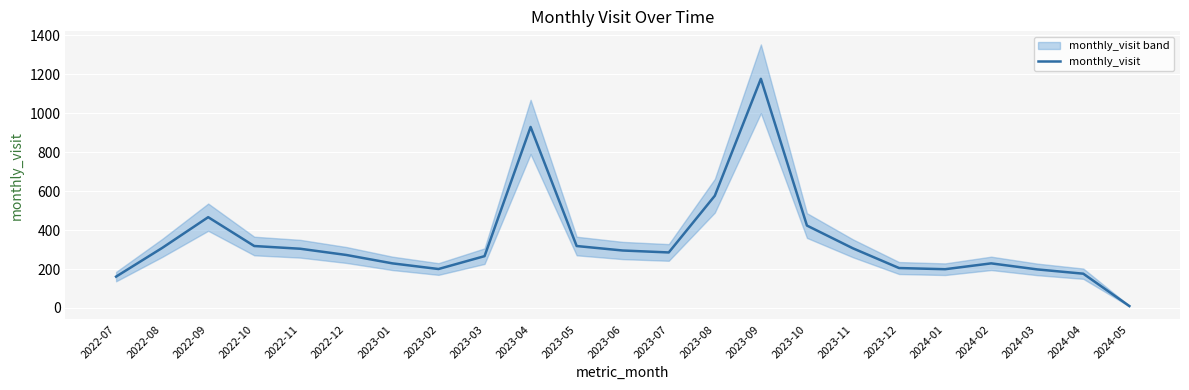

What is the smallest value displayed?

10